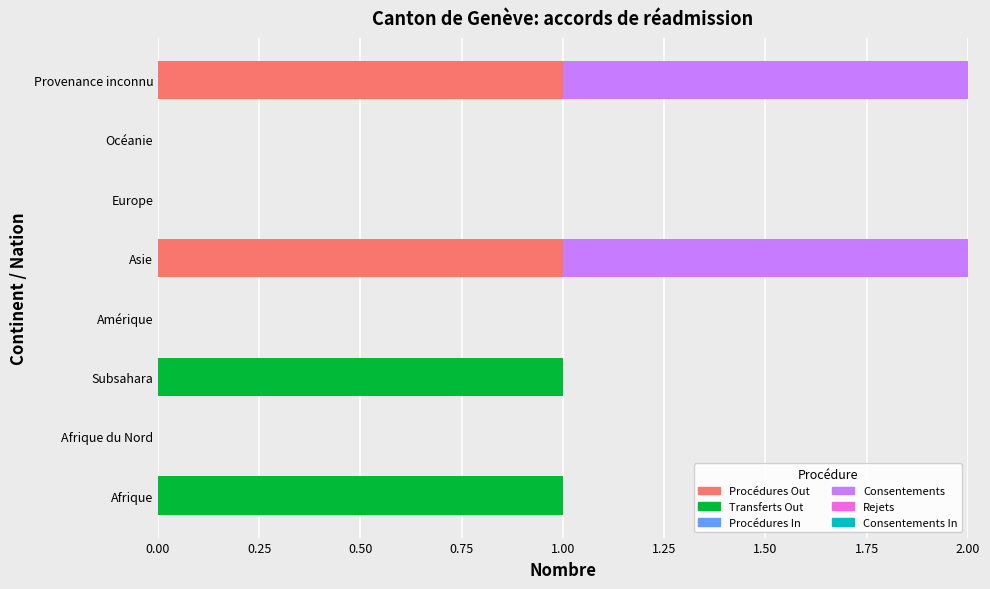

The Procédures Out series shows 1 at Provenance inconnu. True or false?

True